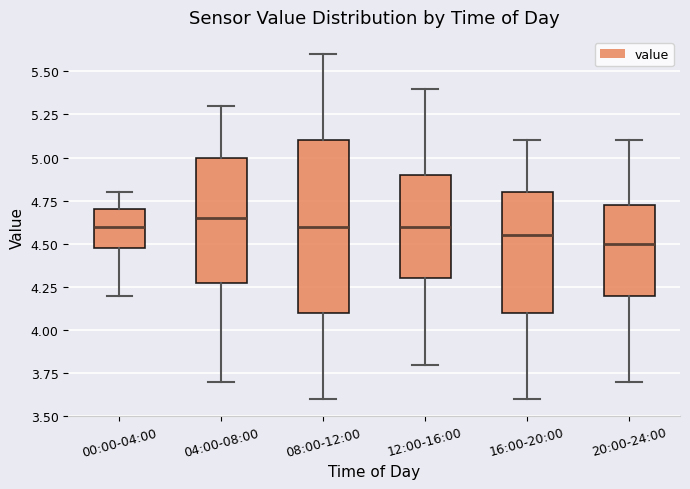

Reading left to right, transcribe this box plot: for each box, give where its median line is, the range the box spans, and where its two whiskers end, as read against the y-axis. The values are not printed on the chart, so give them approximately, as read against the axis.

00:00-04:00: median 4.60, box 4.50 to 4.70, whiskers 4.20 to 4.80
04:00-08:00: median 4.65, box 4.30 to 5.00, whiskers 3.70 to 5.30
08:00-12:00: median 4.60, box 4.10 to 5.10, whiskers 3.60 to 5.60
12:00-16:00: median 4.60, box 4.30 to 4.90, whiskers 3.80 to 5.40
16:00-20:00: median 4.55, box 4.10 to 4.80, whiskers 3.60 to 5.10
20:00-24:00: median 4.50, box 4.20 to 4.75, whiskers 3.70 to 5.10